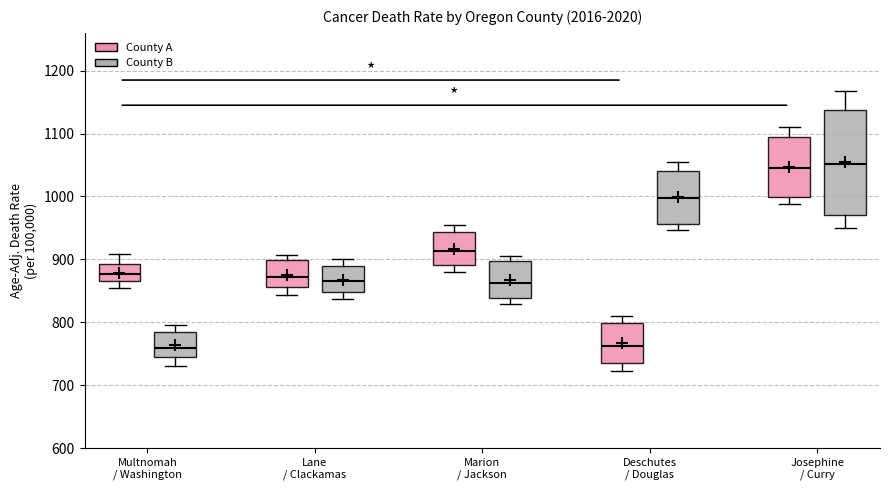

Reading left to right, read every box against the y-axis: the position of its median line, the range the box covers, and the ends of its whiskers. The values are not printed on the chart, so give them approximately, as read against the axis.

Multnomah / Washington (County A): median 880, box 870 to 890, whiskers 850 to 910
Multnomah / Washington (County B): median 760, box 740 to 790, whiskers 730 to 800
Lane / Clackamas (County A): median 870, box 860 to 900, whiskers 840 to 910
Lane / Clackamas (County B): median 870, box 850 to 890, whiskers 840 to 900
Marion / Jackson (County A): median 910, box 890 to 940, whiskers 880 to 950
Marion / Jackson (County B): median 860, box 840 to 900, whiskers 830 to 910
Deschutes / Douglas (County A): median 760, box 740 to 800, whiskers 720 to 810
Deschutes / Douglas (County B): median 1000, box 960 to 1040, whiskers 950 to 1050
Josephine / Curry (County A): median 1040, box 1000 to 1100, whiskers 990 to 1110
Josephine / Curry (County B): median 1050, box 970 to 1140, whiskers 950 to 1170